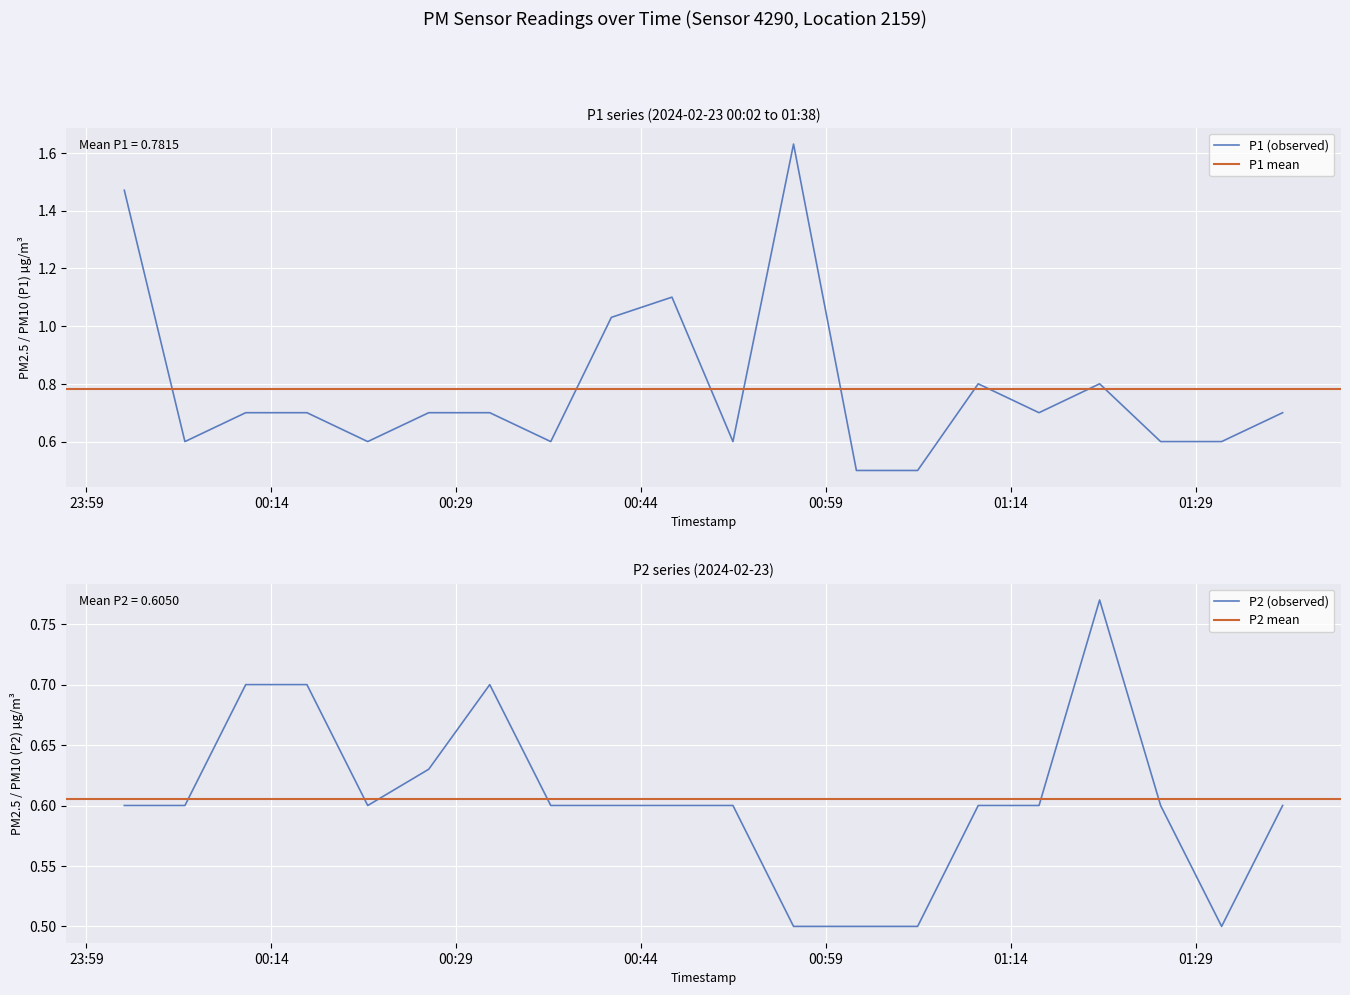

Rank the series at 00:17 from lowest to highest value.

P1, P2